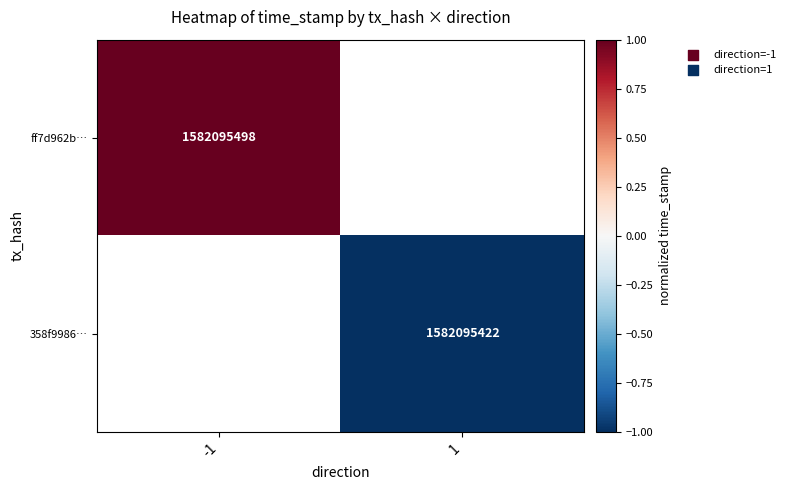

True or false: ff7d962b… has a value of 1582095498 at -1.

True